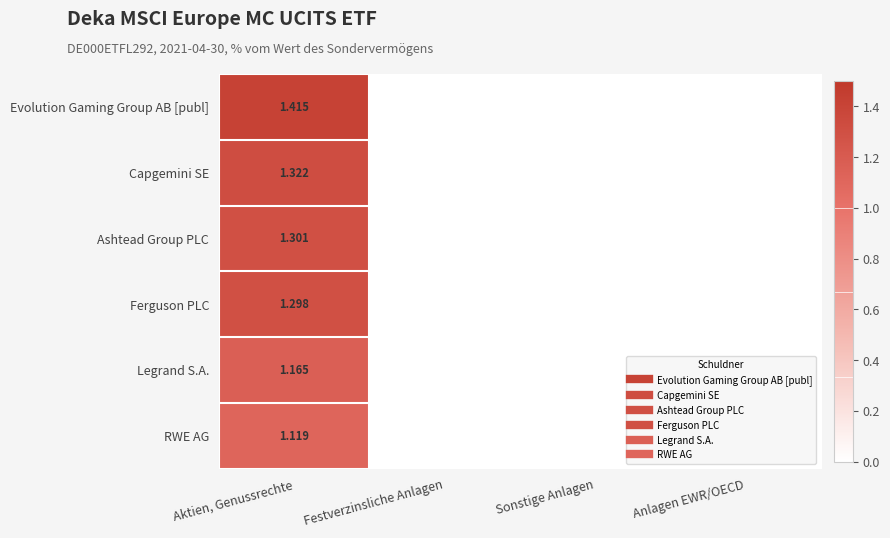

How many distinct data groups are displayed?

6